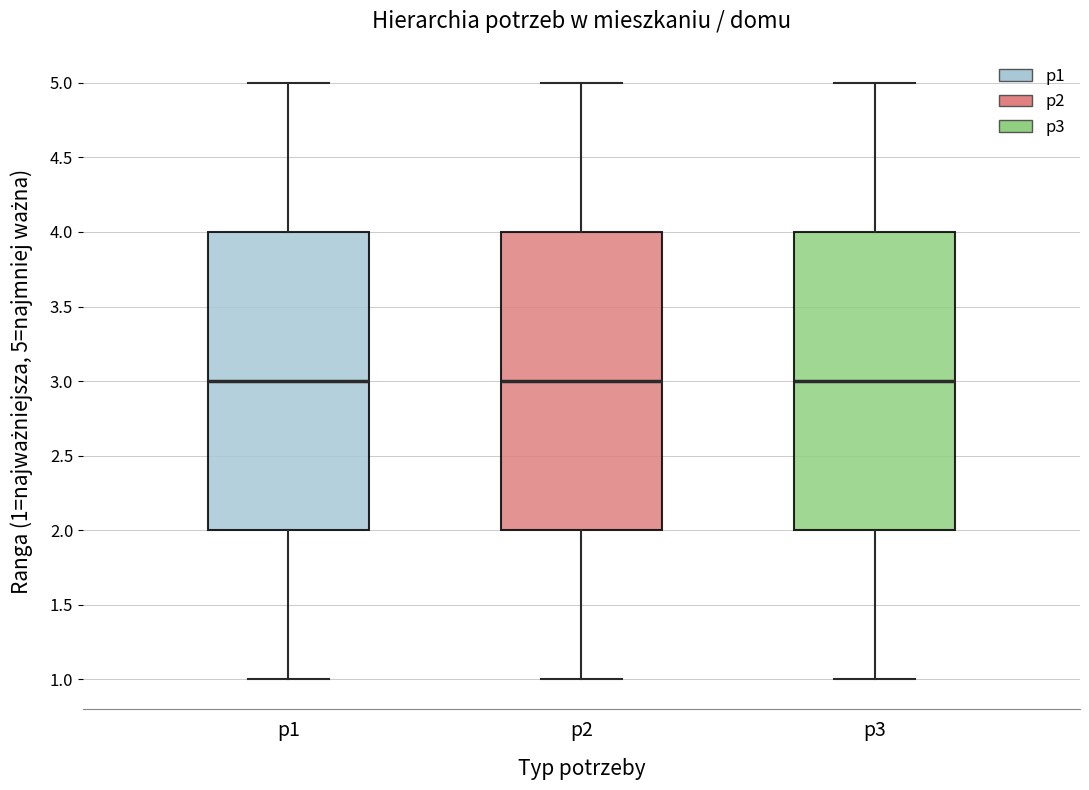

Where is the lower edge of the box for p2 on the y-axis? The values are not printed on the chart, so give them approximately, as read against the axis.

2